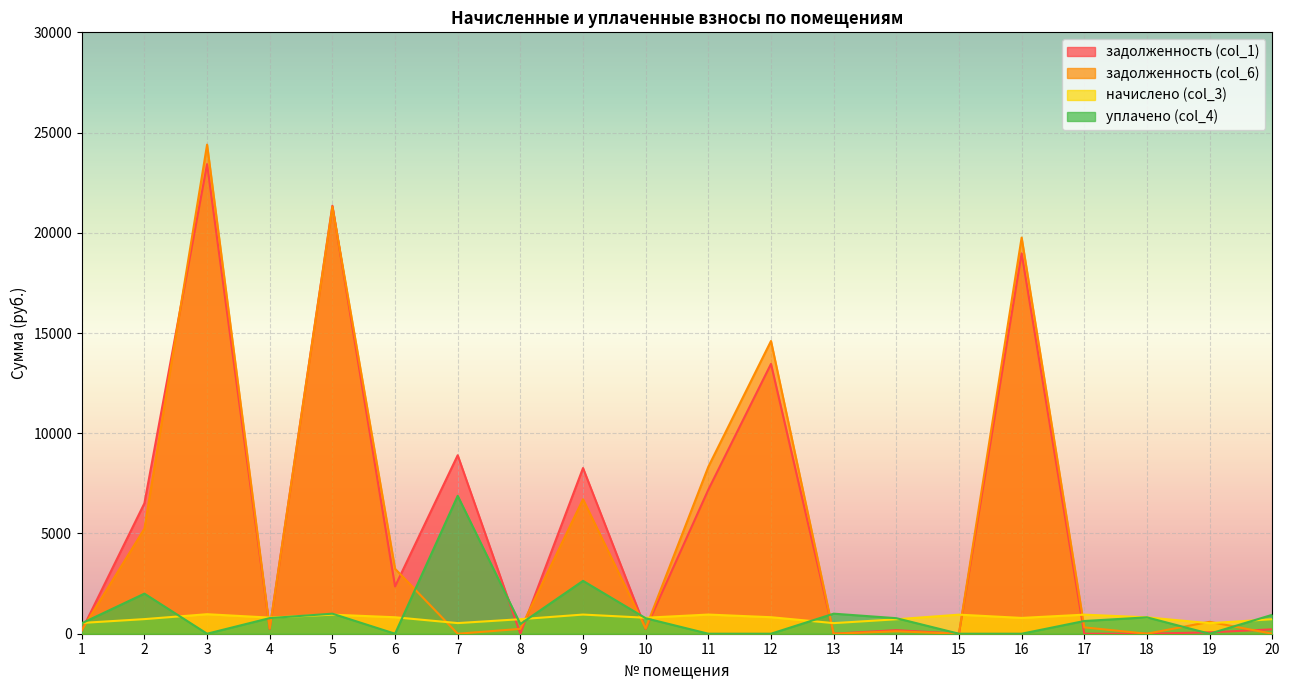

What is the spread (max minus min) of values at 5?

20397.6